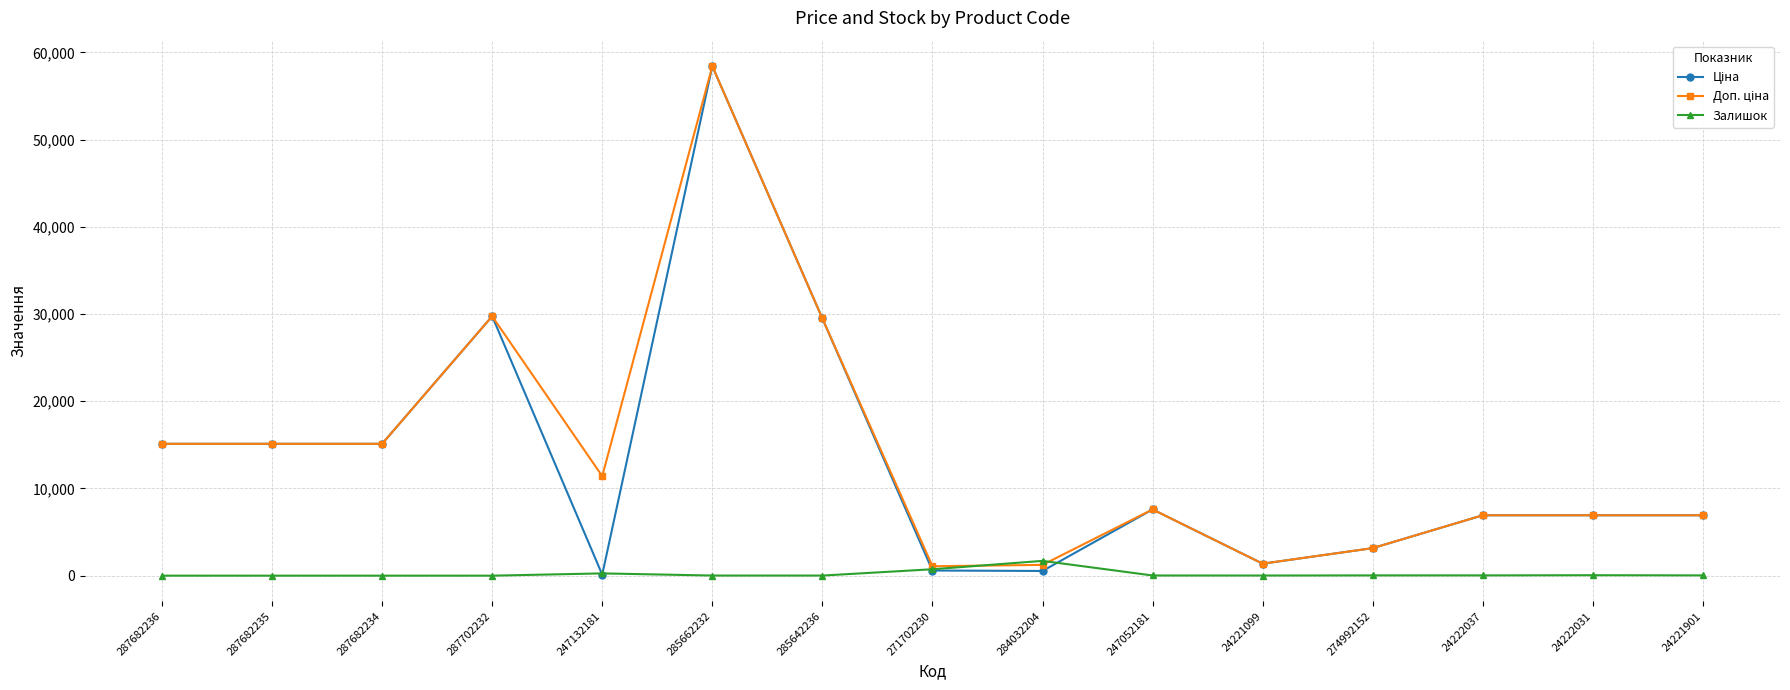

True or false: Залишок has a value of 31.0 at 274992152.

True